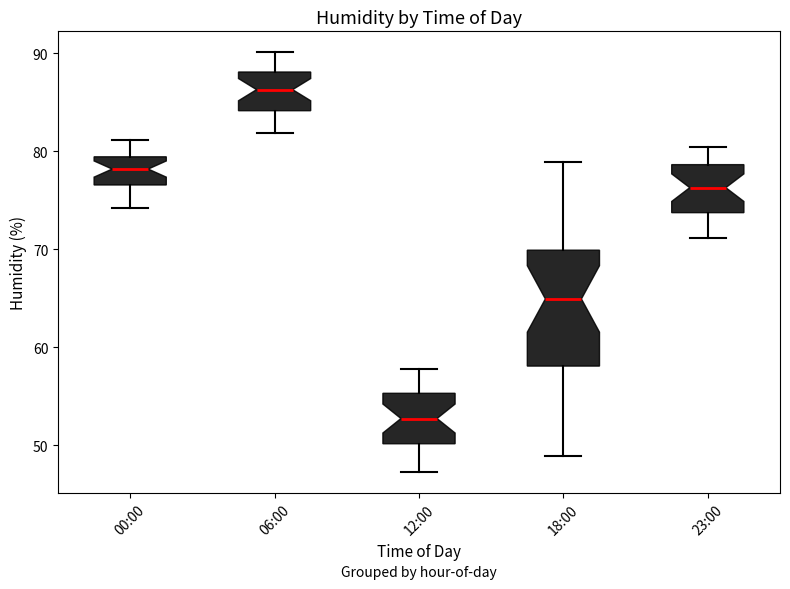

Comparing the boxes themselves (not the whiskers), which one is the tallest?

18:00